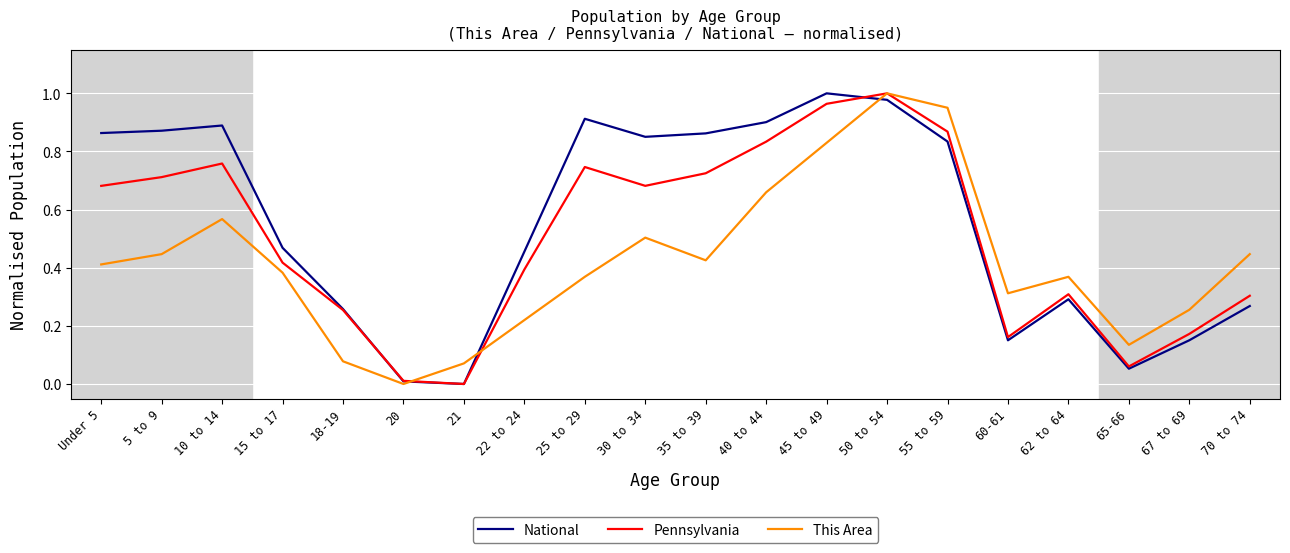

Rank the series at 30 to 34 from highest to lowest value.

National, Pennsylvania, This Area